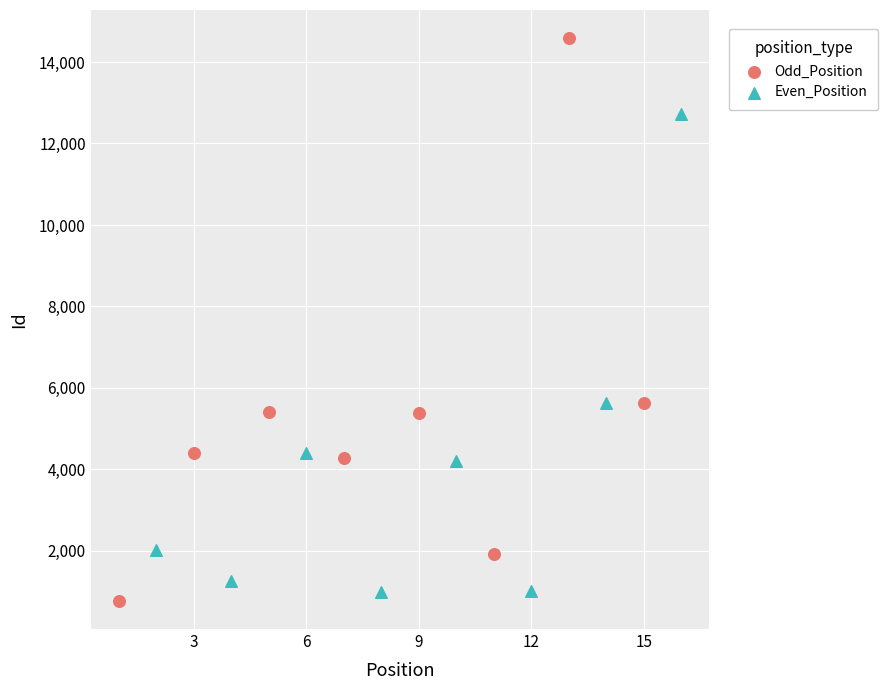

Which series has the largest Y range (max minus min)?

Odd_Position